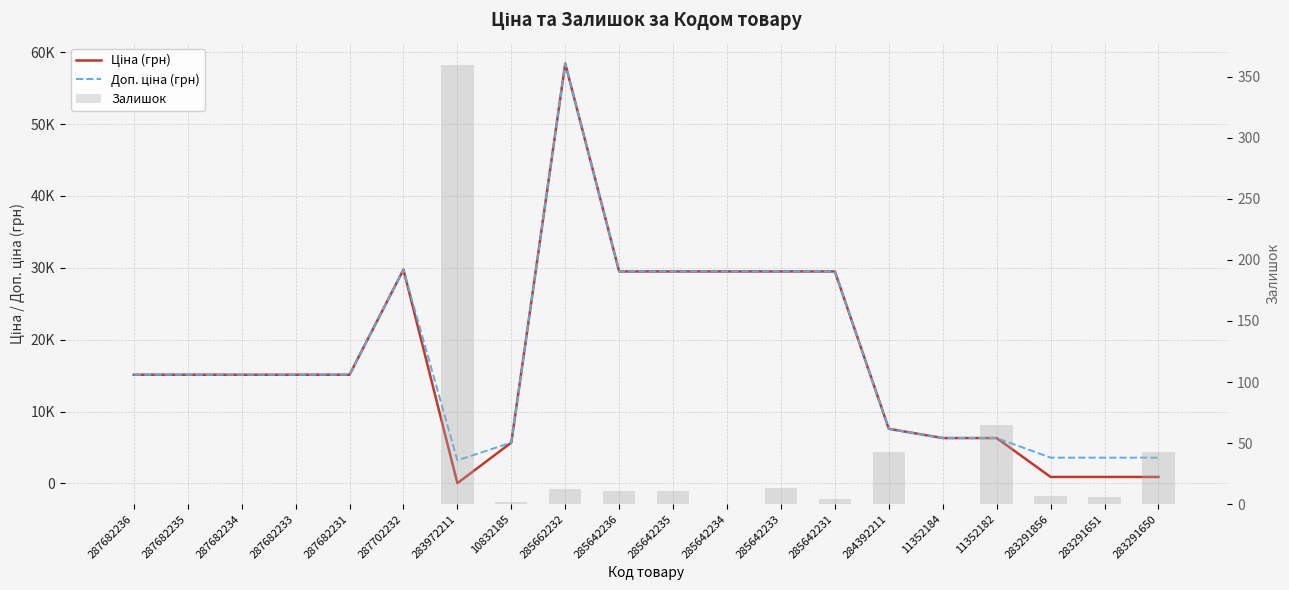

At which label is Доп. ціна (грн) closest to 30815?

287702232